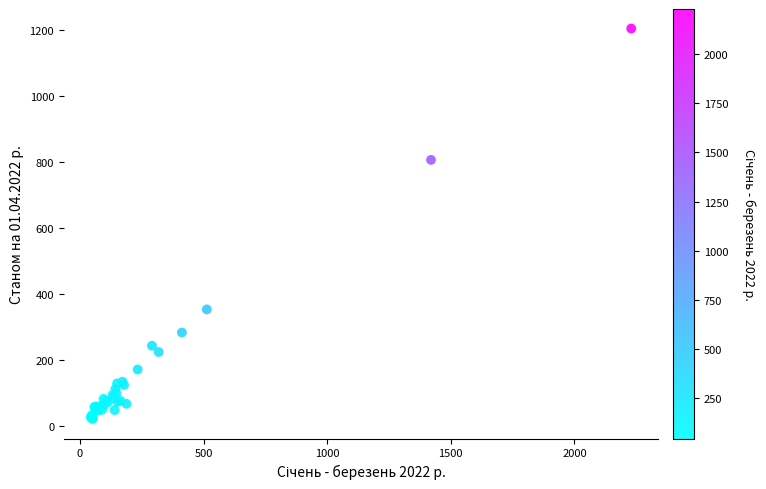

What Y value in the scatter plot is closest to 612?

806